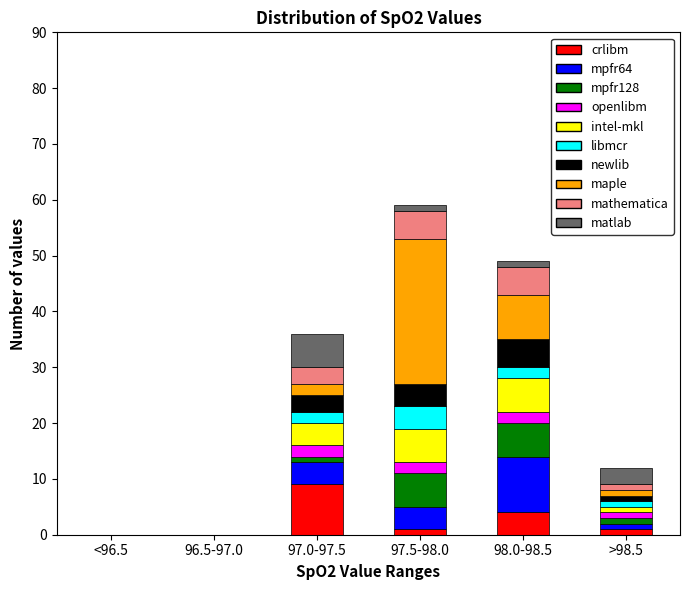

The value of crlibm at 96.5-97.0 is 6. True or false?

False